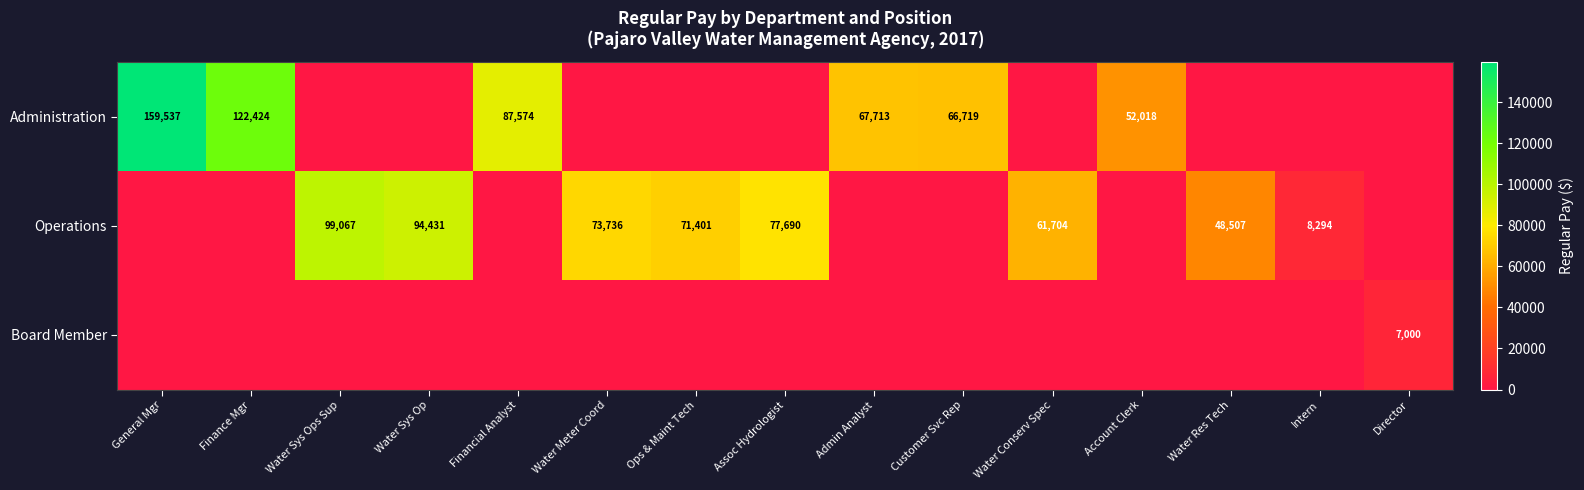

The Administration series shows 10802 at Account Clerk. True or false?

False